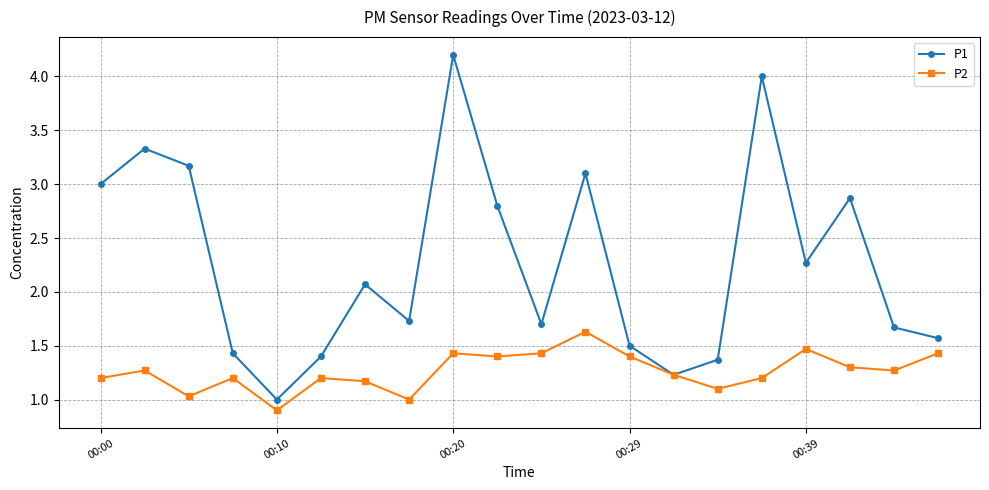

What is the greatest value displayed?

4.2